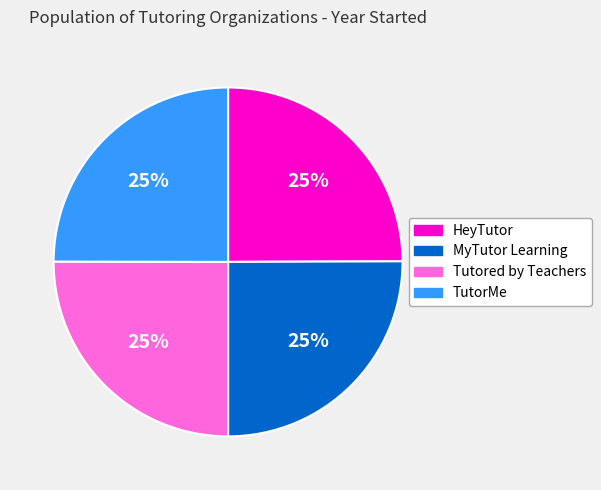

What percentage is the TutorMe slice, to the nearest percent?

25%